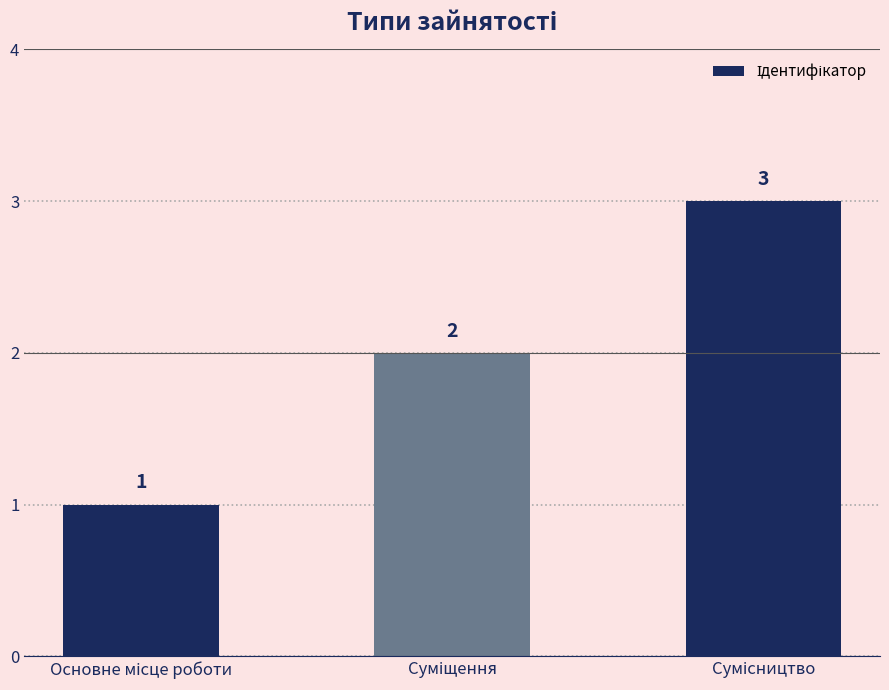

What is the greatest value displayed?

3